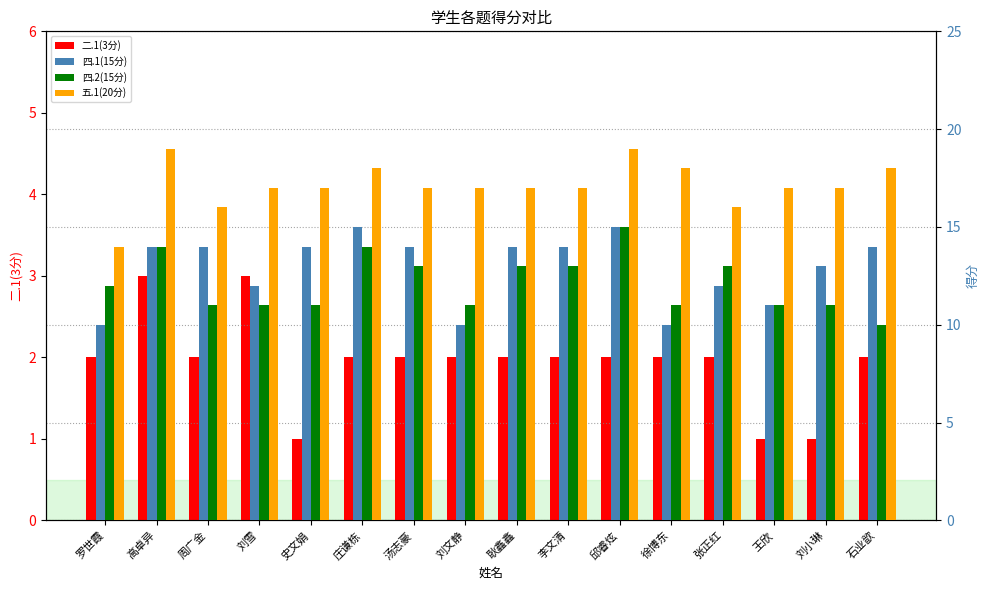

At how many categories does at least one series exceed 17?

5